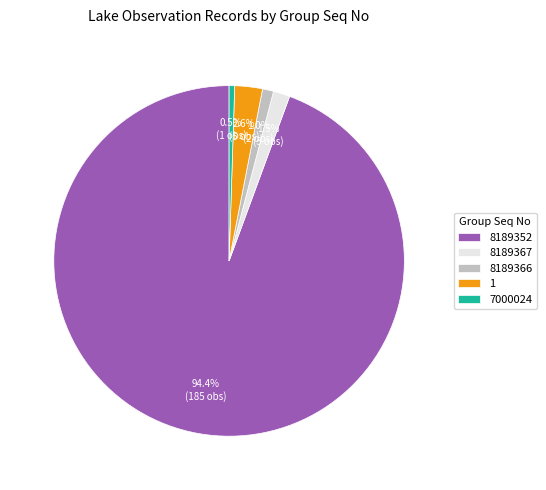

To the nearest percent, what percentage of the pie is 8189366?

1%